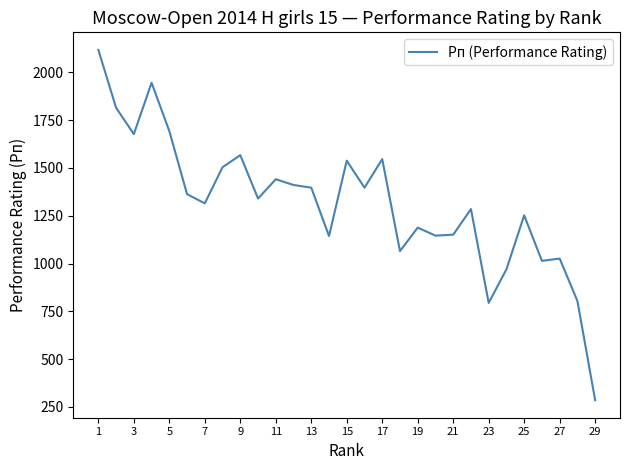

What is the minimum value shown in the chart?

285